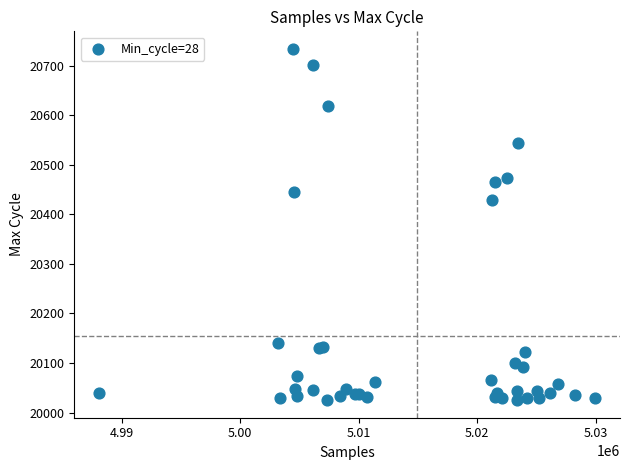

What Y value in the scatter plot is closest to 20379?

20429